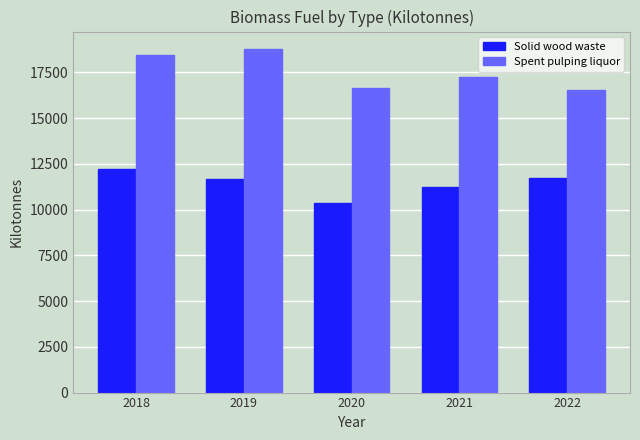

Is the value of Spent pulping liquor at 2018 greater than the value of Solid wood waste at 2022?

Yes